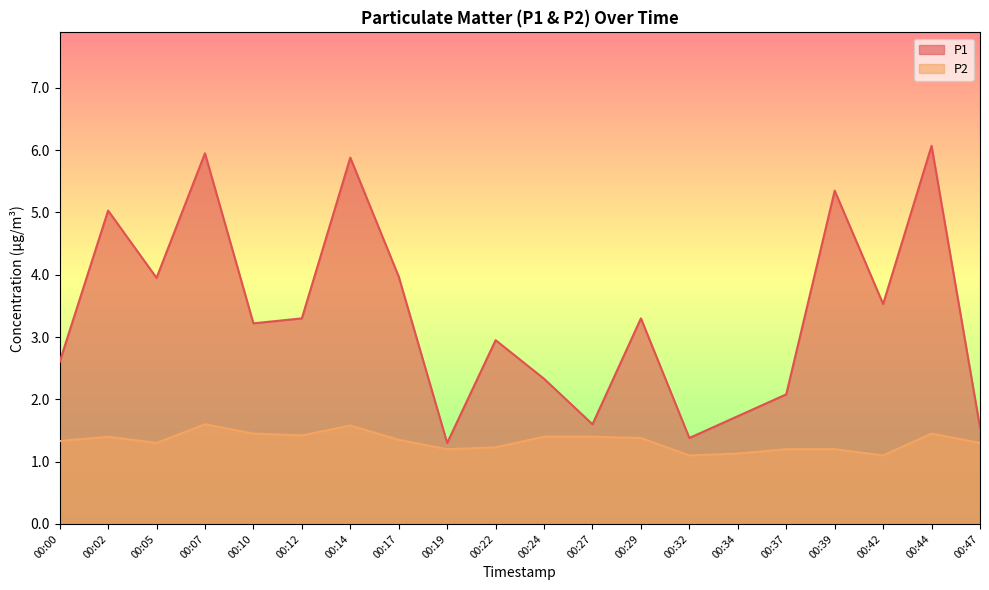

What is the value of the P1 point at the 13th from the left?

3.3